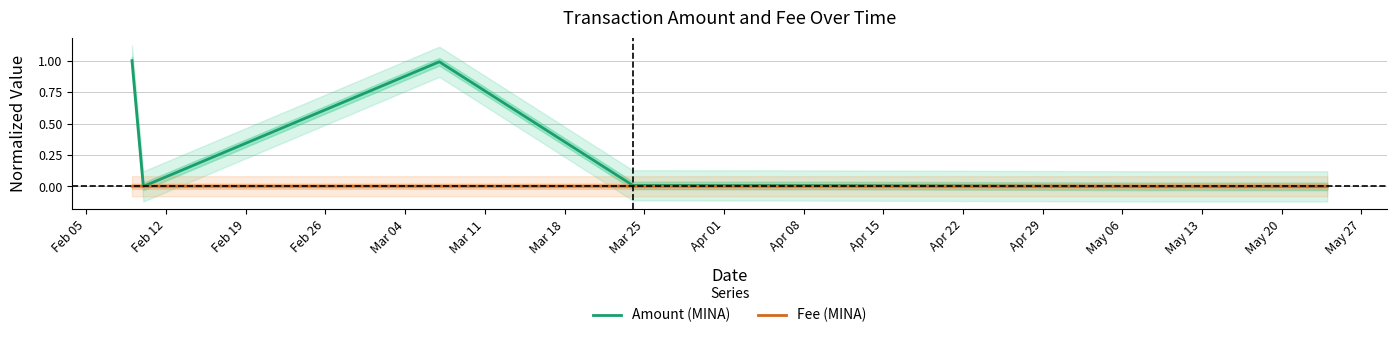

List the series in order of their peak value, lowest first.

Fee (MINA), Amount (MINA)